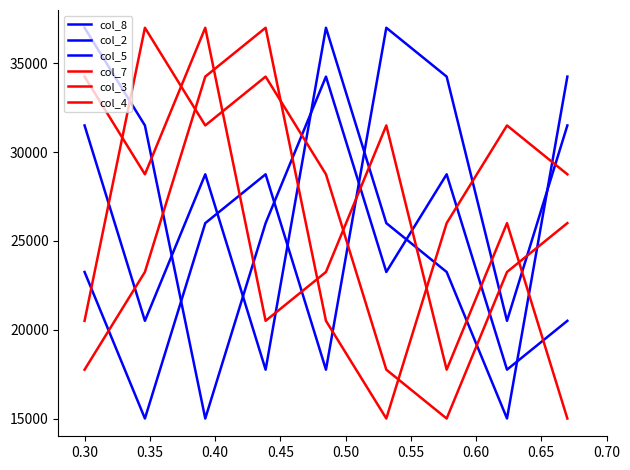

Reading left to right, what are all the values shown in this chart?

col_8: 23250	15000	26000	28750	17750	37000	34250	20500	31500
col_2: 31500	20500	28750	17750	37000	26000	23250	15000	34250
col_5: 37000	31500	15000	26000	34250	23250	28750	17750	20500
col_7: 20500	37000	31500	34250	28750	17750	15000	23250	26000
col_3: 34250	28750	37000	20500	23250	31500	17750	26000	15000
col_4: 17750	23250	34250	37000	20500	15000	26000	31500	28750